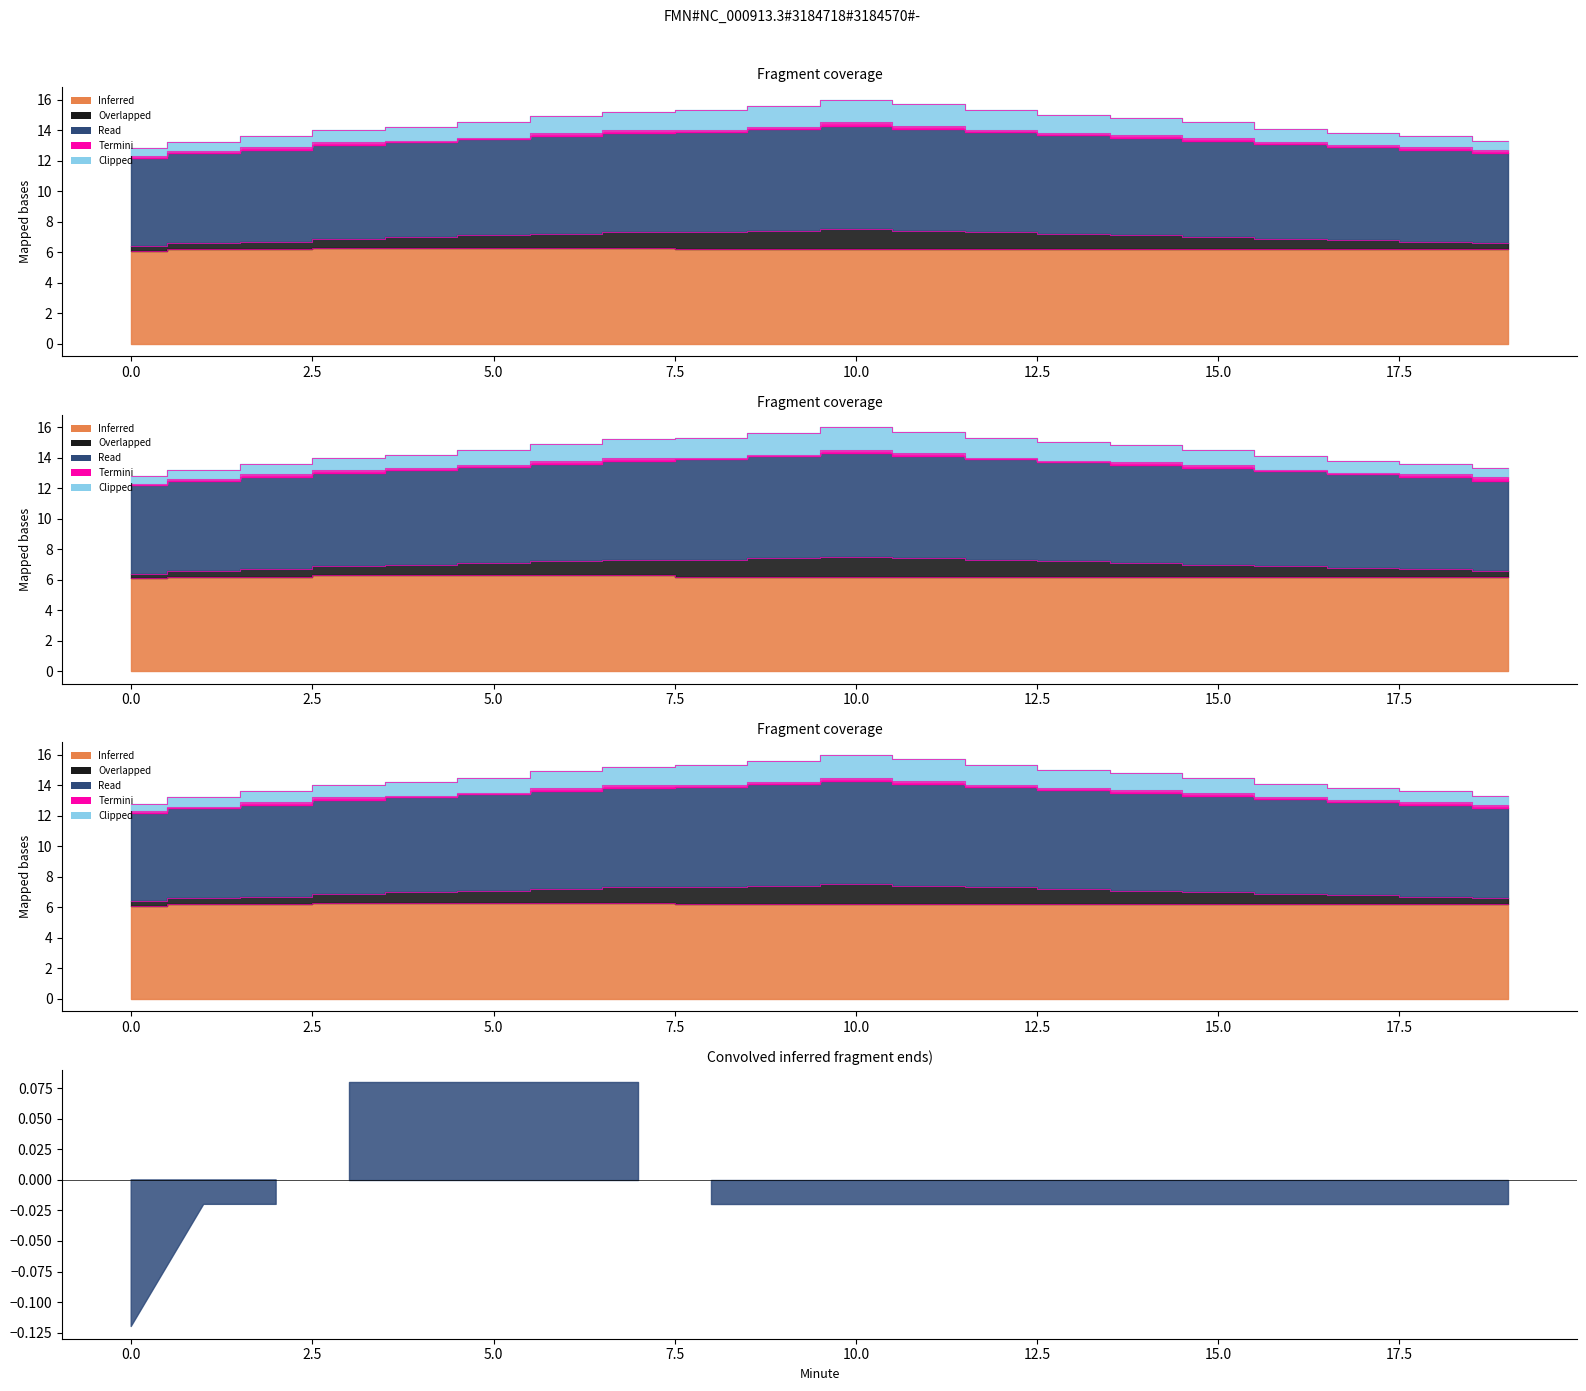

True or false: Overlapped and Clipped cross at least once.

False